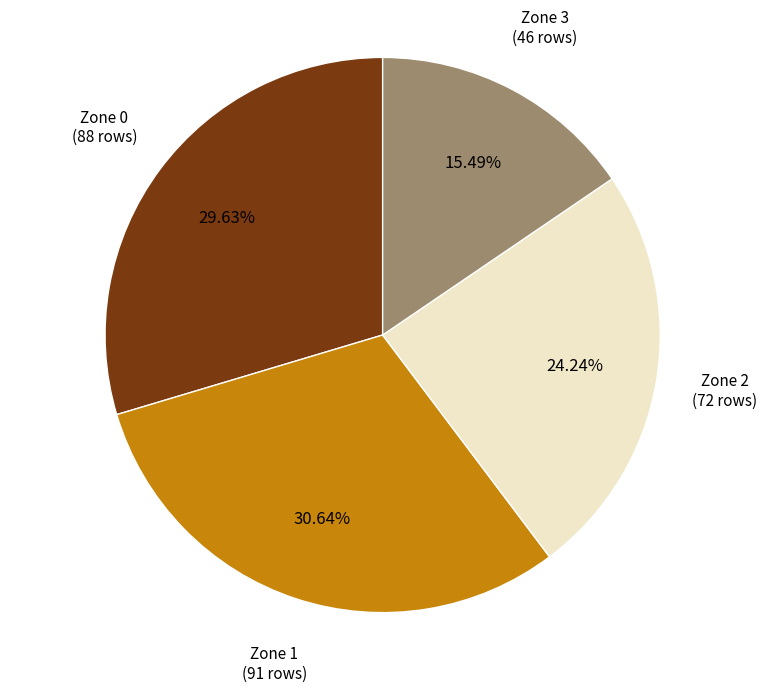

Does any single category account for the majority?

No